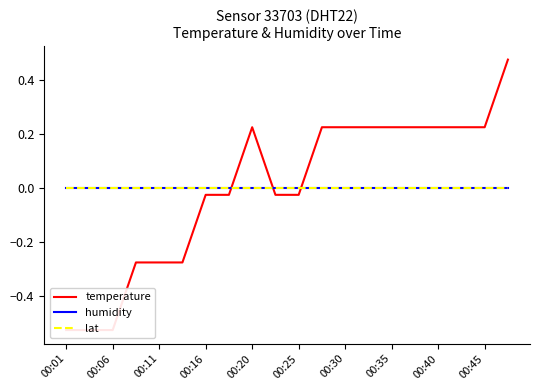

Reading right to left, what are all the values shown in this chart?

temperature: 0.5	0.2	0.2	0.2	0.2	0.2	0.2	0.2	0.2	-0.0	-0.0	0.2	-0.0	-0.0	-0.3	-0.3	-0.3	-0.5	-0.5	-0.5
humidity: -0.0	-0.0	-0.0	-0.0	-0.0	-0.0	-0.0	-0.0	-0.0	-0.0	-0.0	-0.0	-0.0	-0.0	-0.0	-0.0	-0.0	-0.0	-0.0	-0.0
lat: -0.0	-0.0	-0.0	-0.0	-0.0	-0.0	-0.0	-0.0	-0.0	-0.0	-0.0	-0.0	-0.0	-0.0	-0.0	-0.0	-0.0	-0.0	-0.0	-0.0